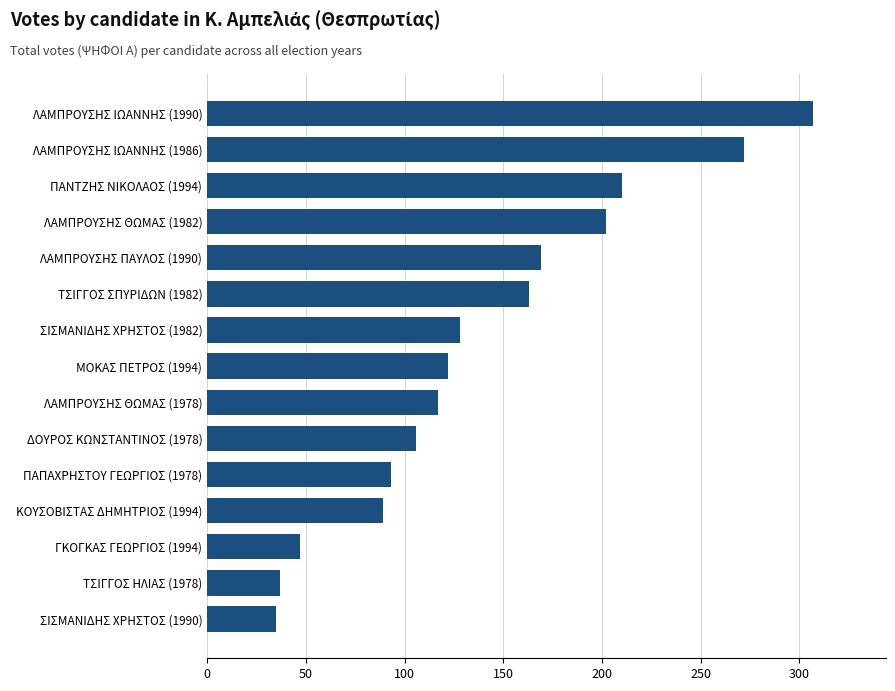

How many data points does each series have?

15